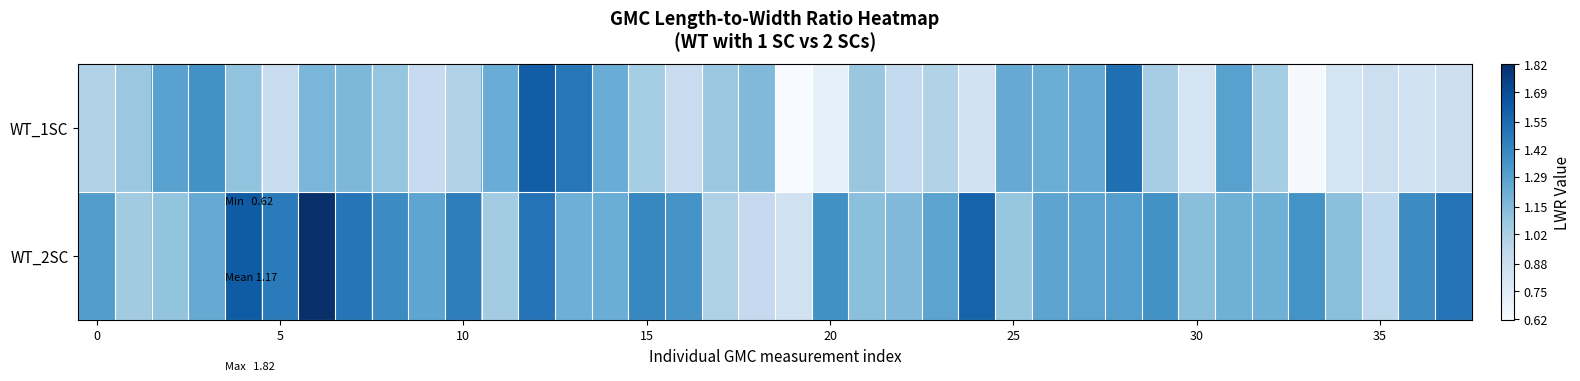

Which category has the lowest value across all series?

19